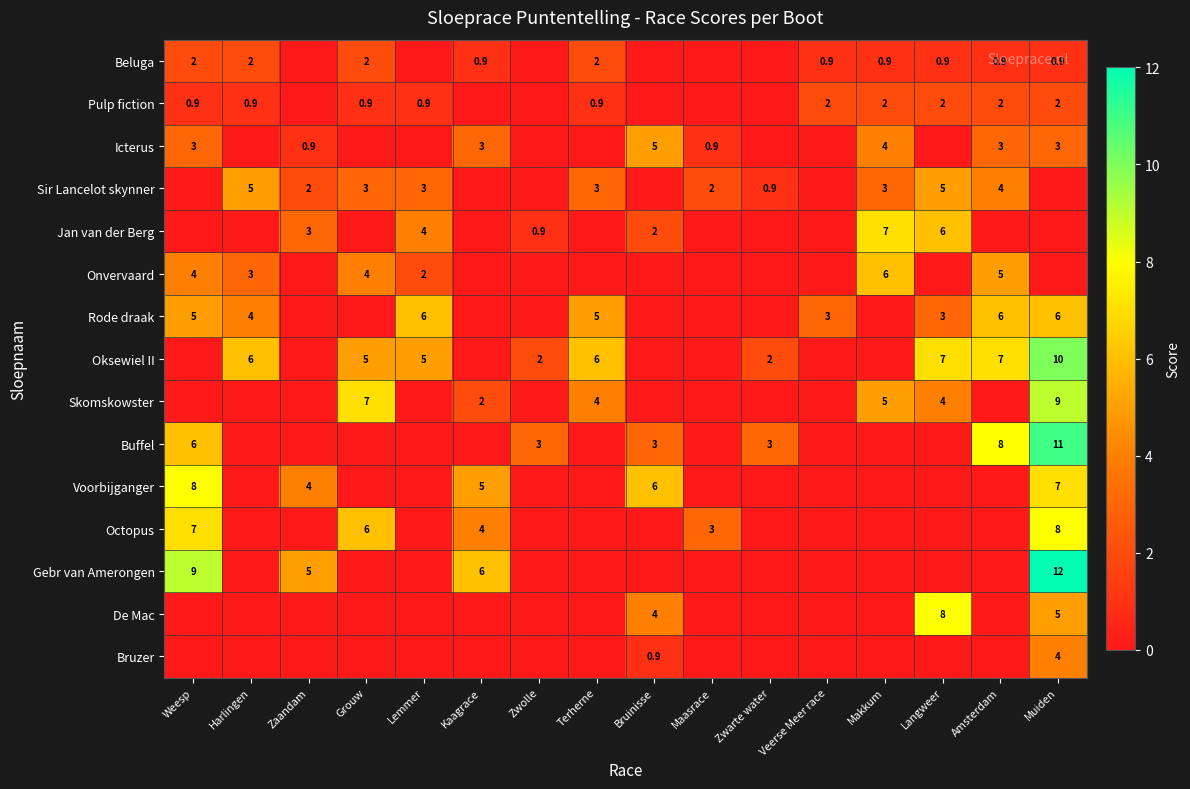

Is it true that Sir Lancelot skynner equals 0.6 at Lemmer?

False